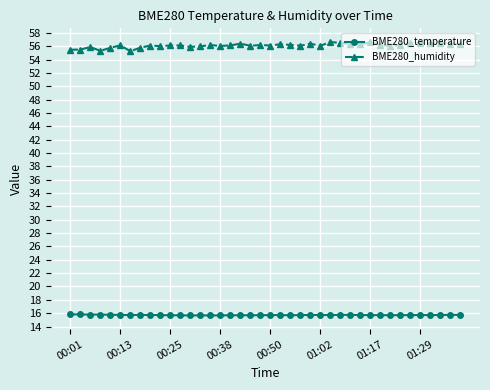

True or false: BME280_humidity and BME280_temperature cross at least once.

False